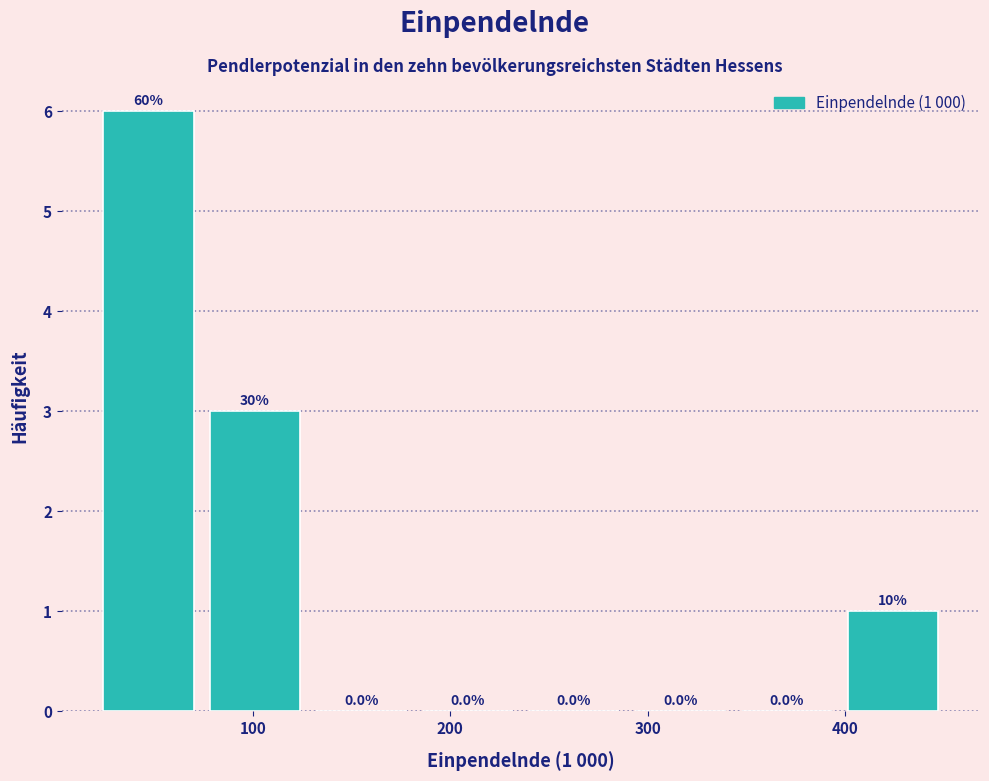

Which range on the x-axis has the tallest bar?

20 to 80